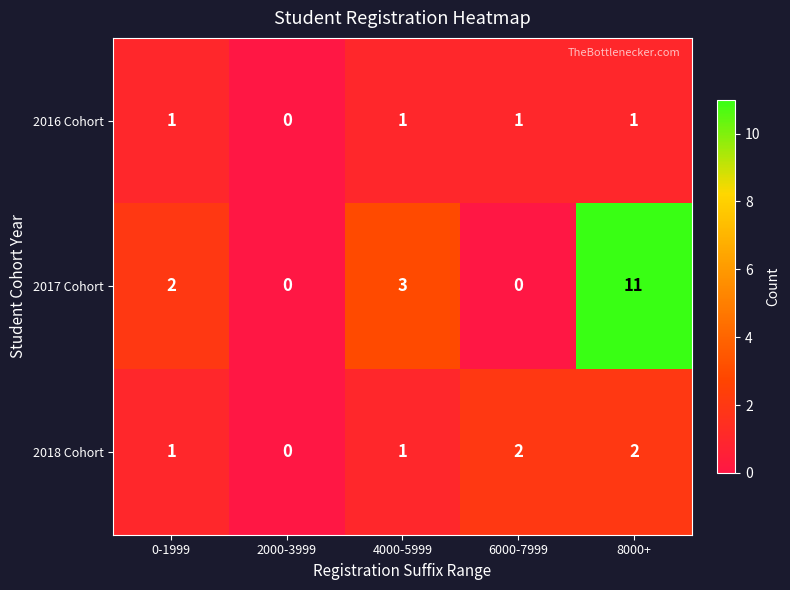

Count the number of data series in this chart.

3